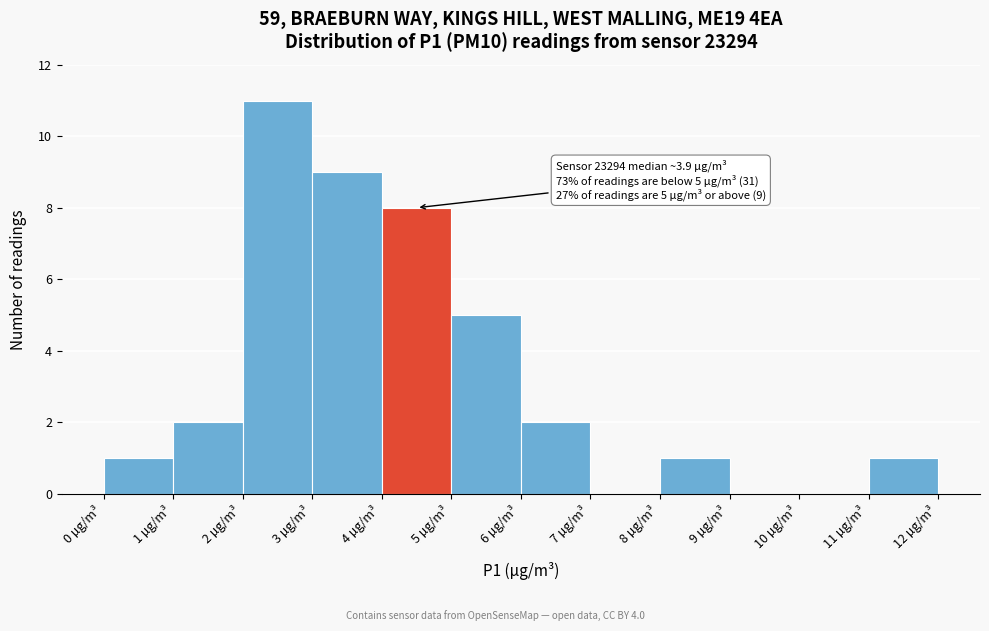

Which range on the x-axis has the tallest bar?

2 to 3